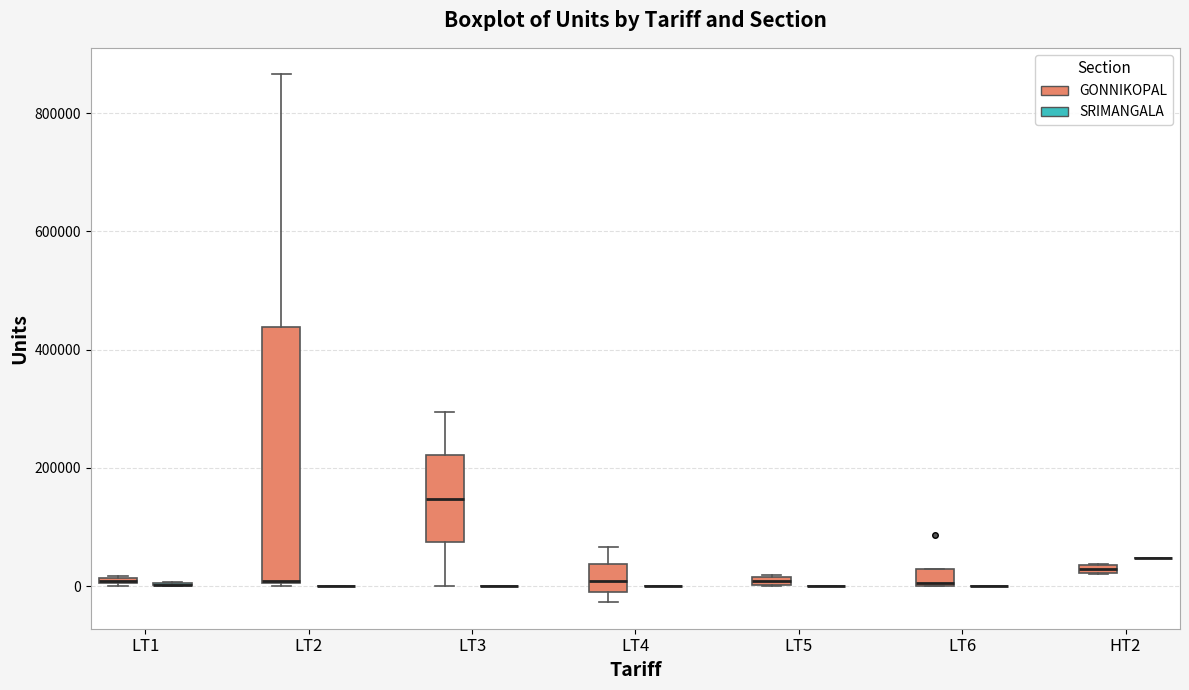

Which box is the tallest, from its lower edge to its upper edge?

LT2 (GONNIKOPAL)